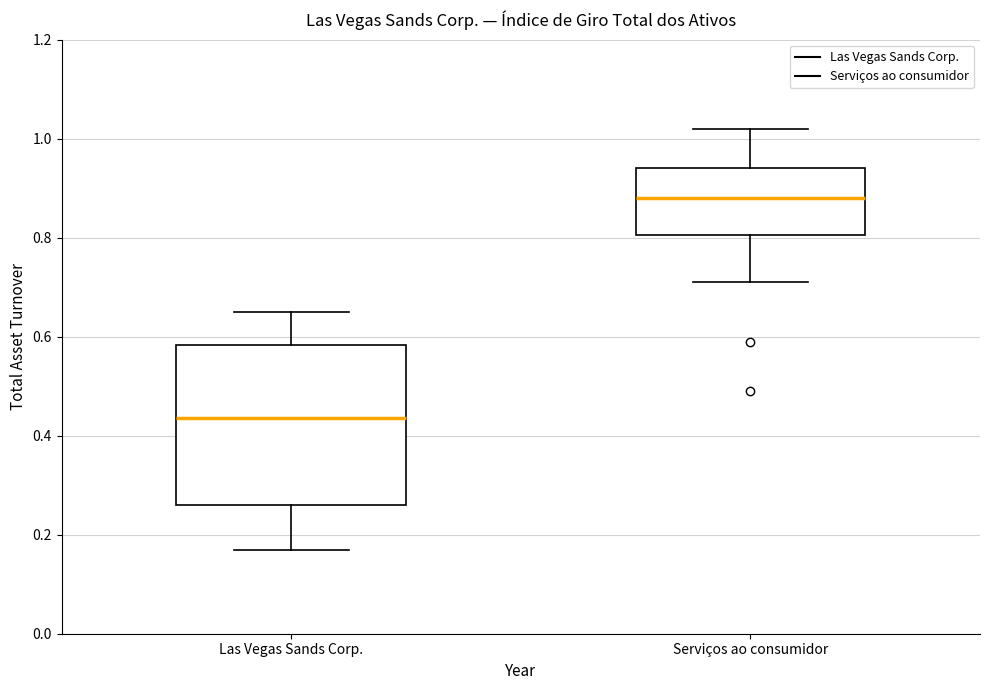

Which box's median line is the lowest?

Las Vegas Sands Corp.